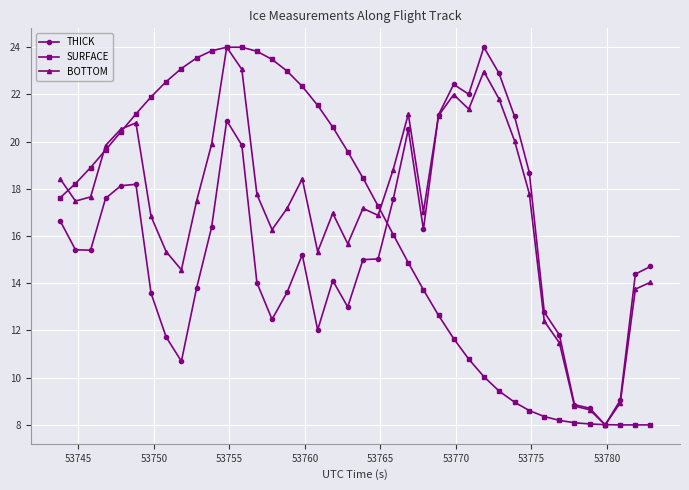

How many lines are shown in the chart?

3